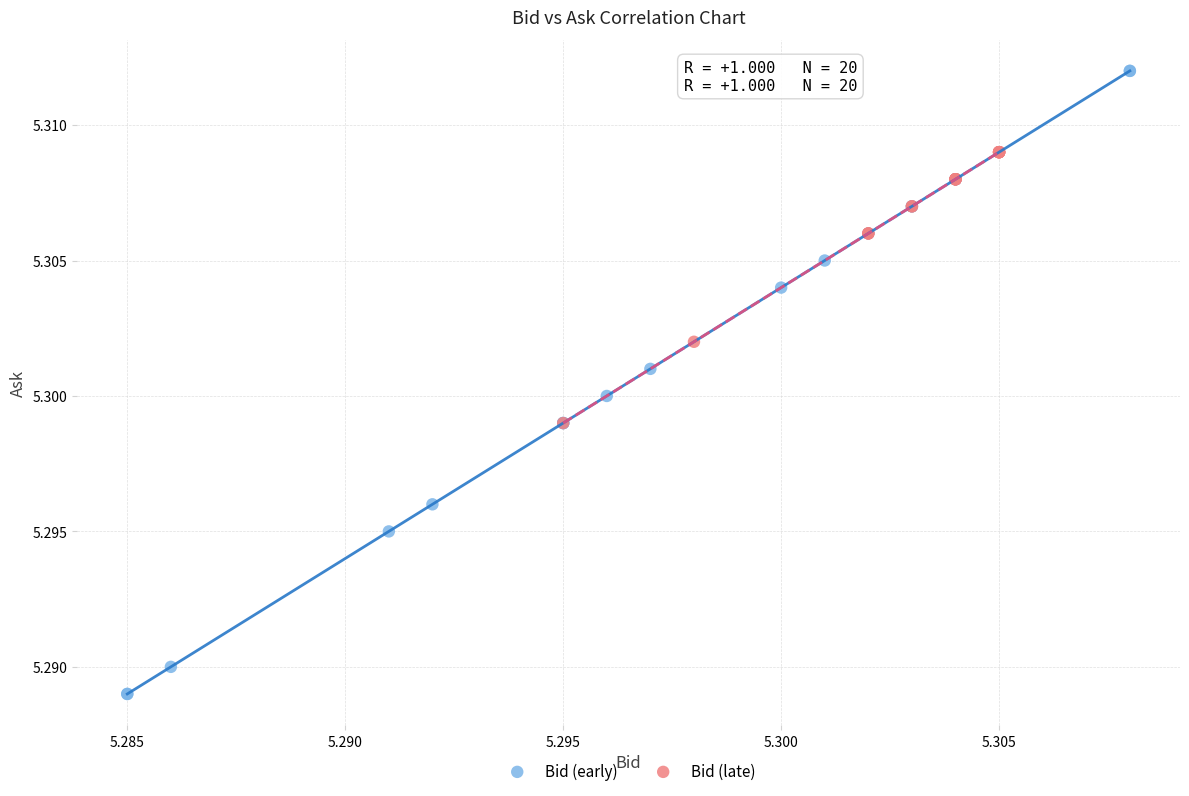

Which series has the largest Y range (max minus min)?

Bid (early)